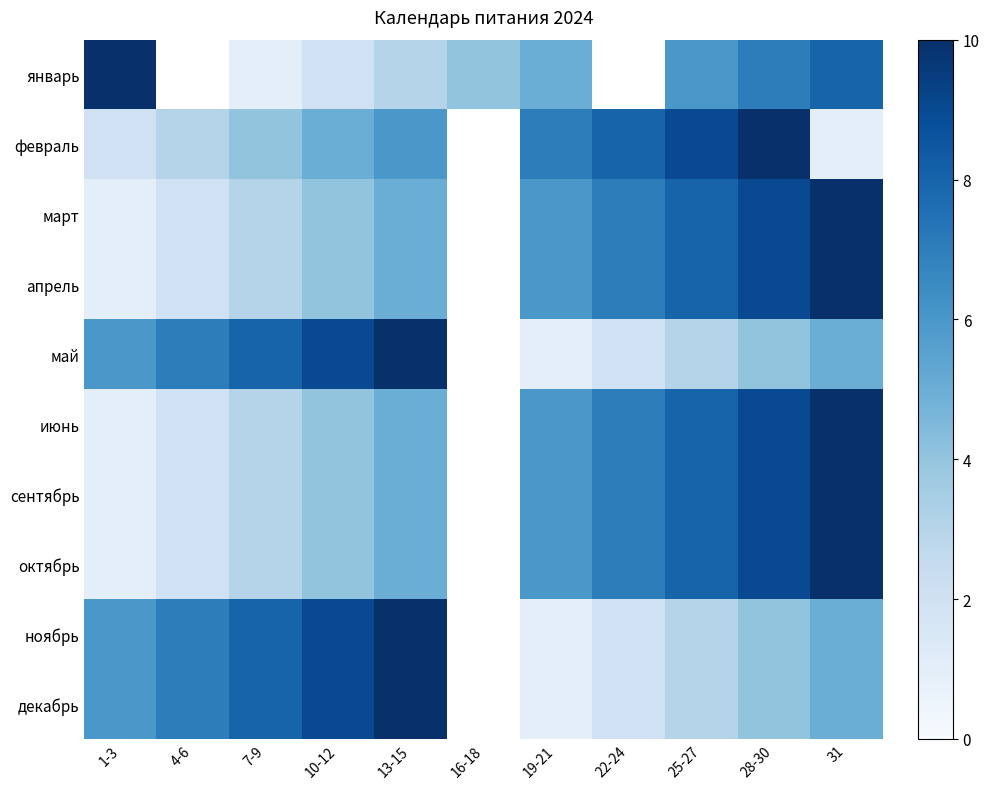

Between 7-9 and 28-30, which is larger?

28-30